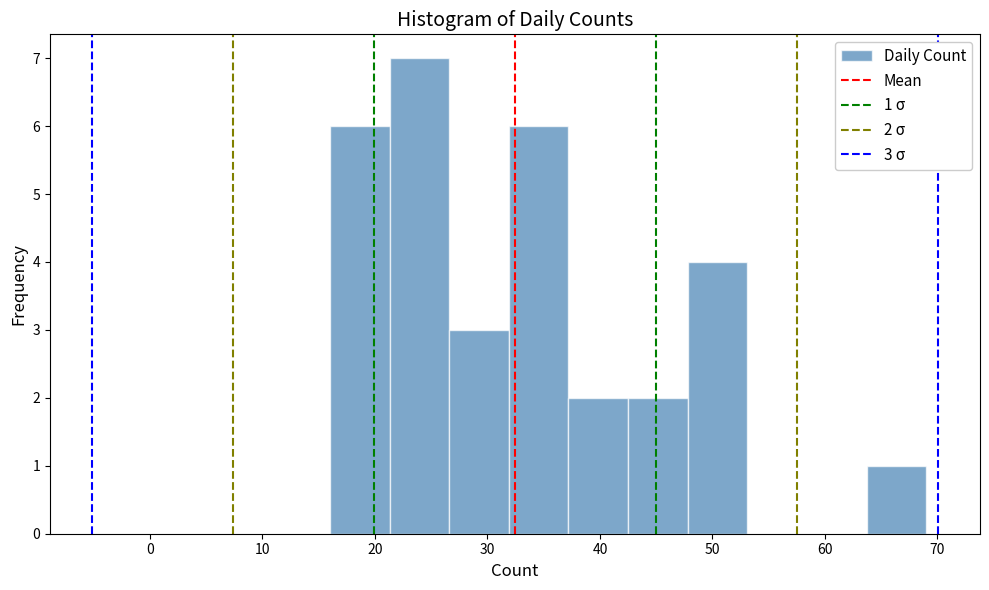

Over which range of the x-axis is the bar tallest?

21.3 to 26.6